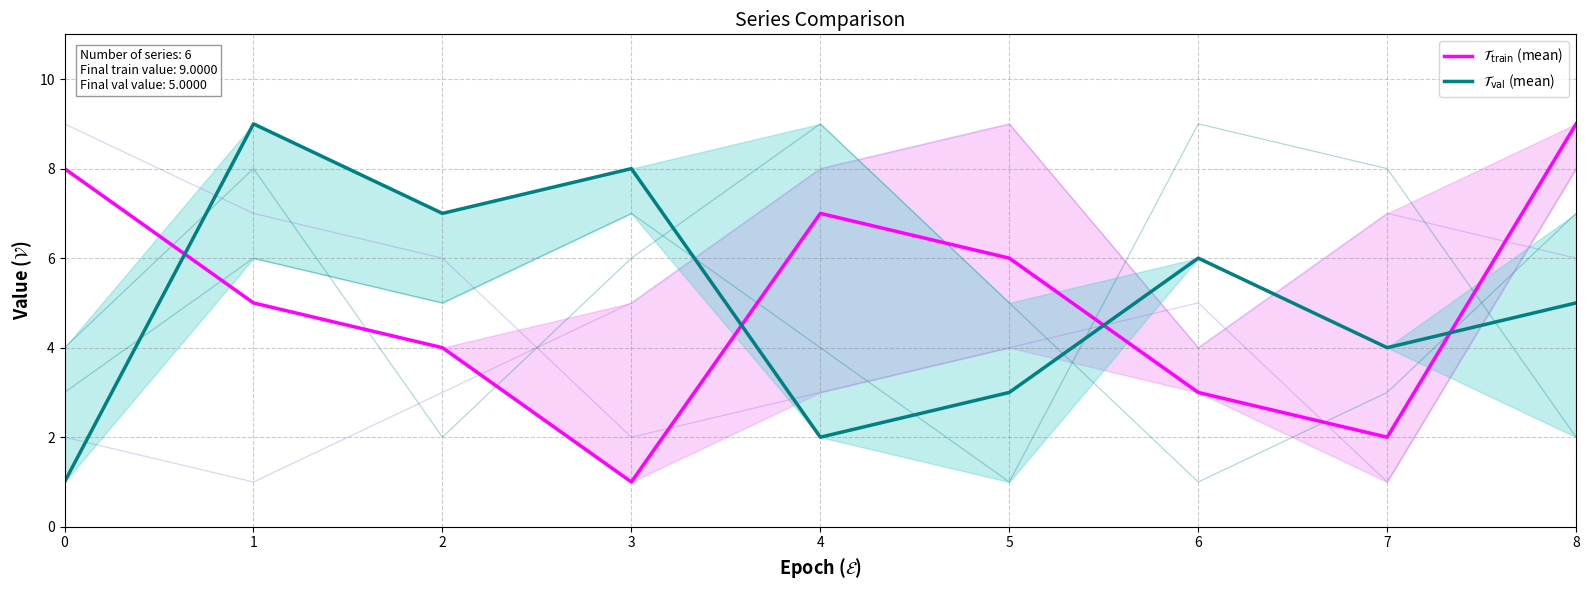

What is the difference between the $\mathcal{T}_{\mathrm{train}}$ (mean) values at 5 and 2?

2